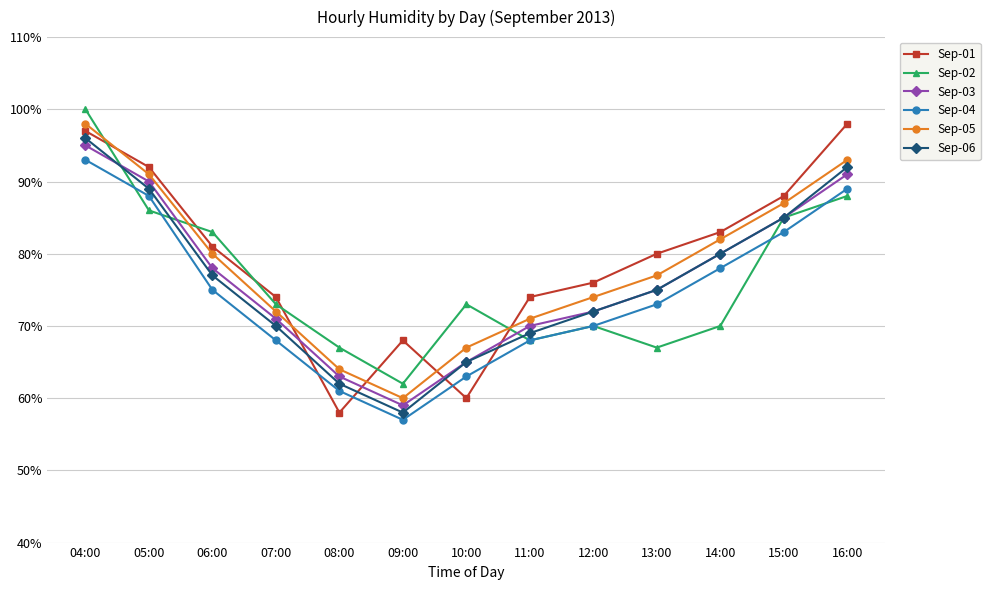

At which category is the sum across all series the highest?

04:00